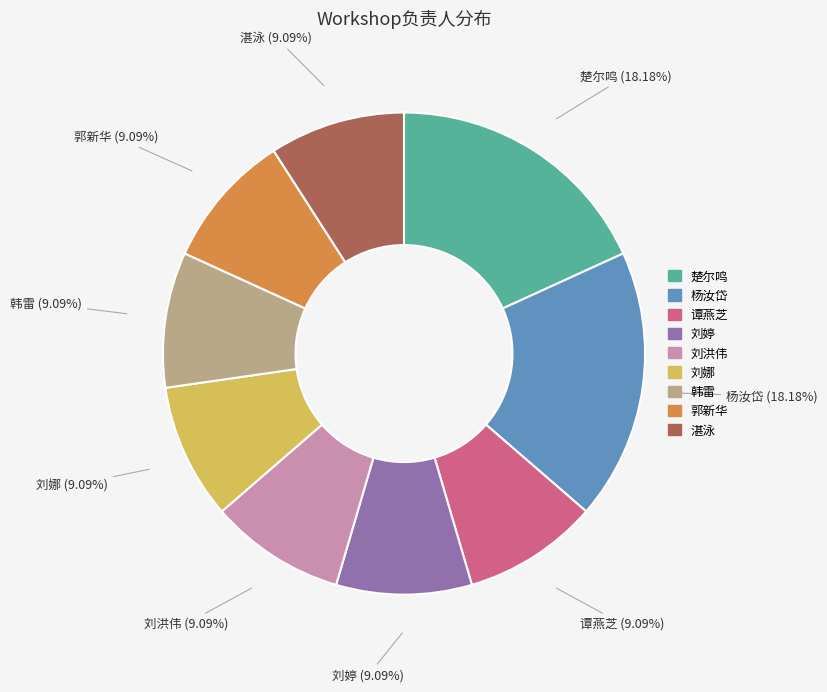

Is there any slice that represents more than half of the pie?

No